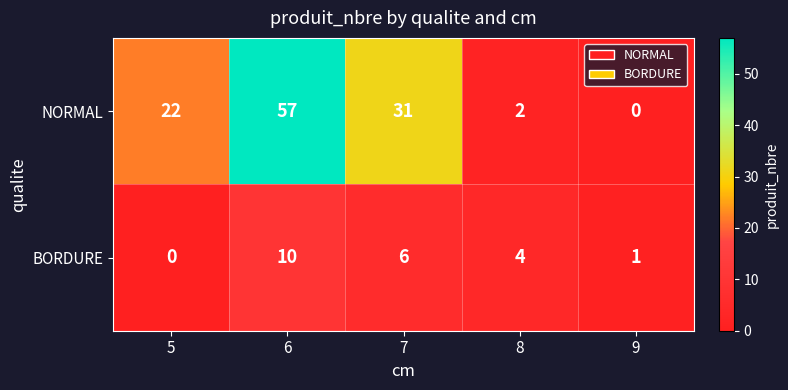

Count the BORDURE values in the range 1 to 6.

3